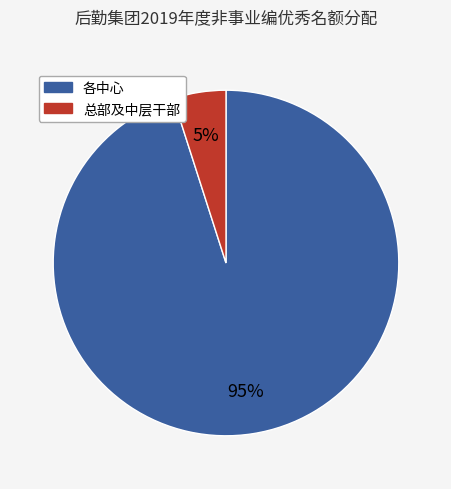

To the nearest percent, what is the difference between the largest and smallest slice percentages?

90%